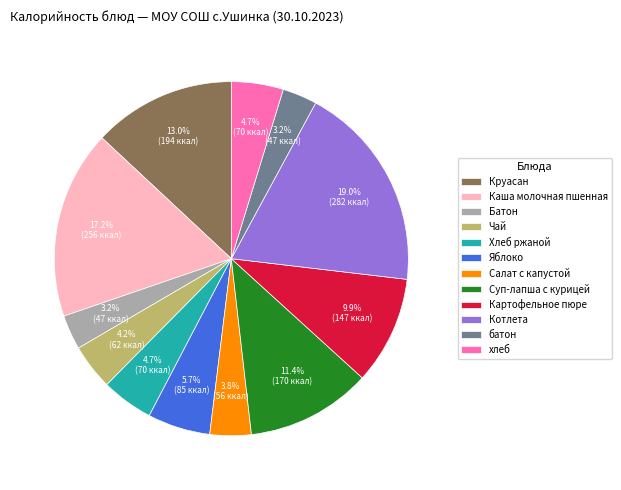

To the nearest percent, what is the combined percentage of Суп-лапша с курицей and Картофельное пюре?

21%